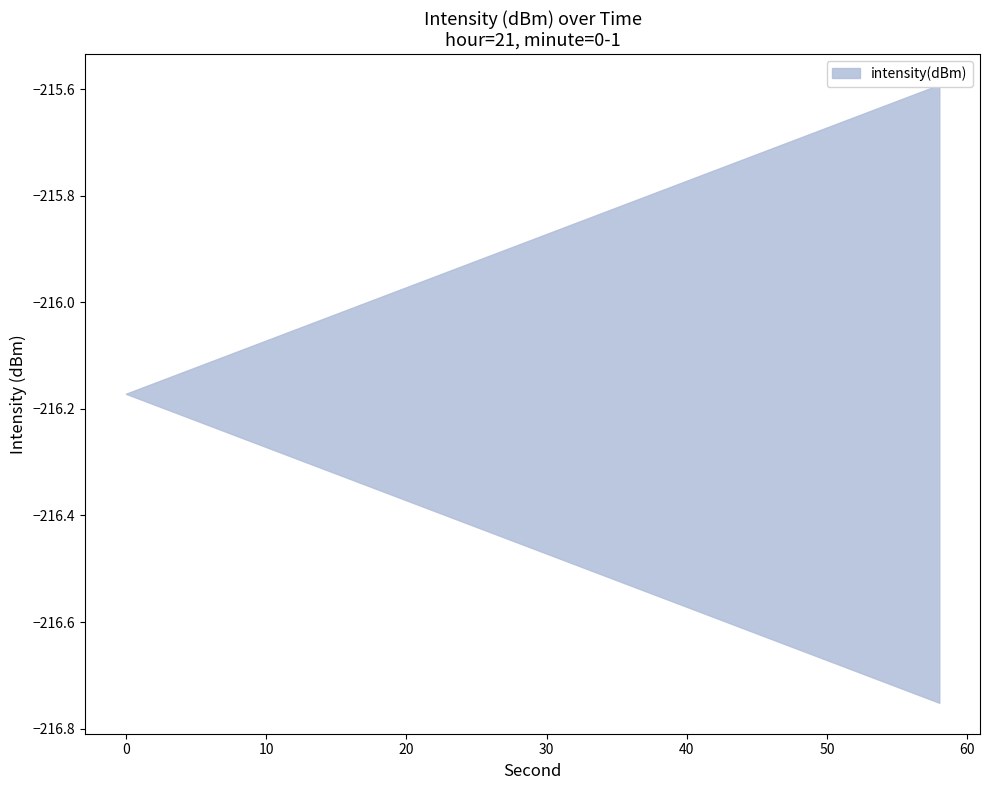

Does the chart have visible grid lines?

No